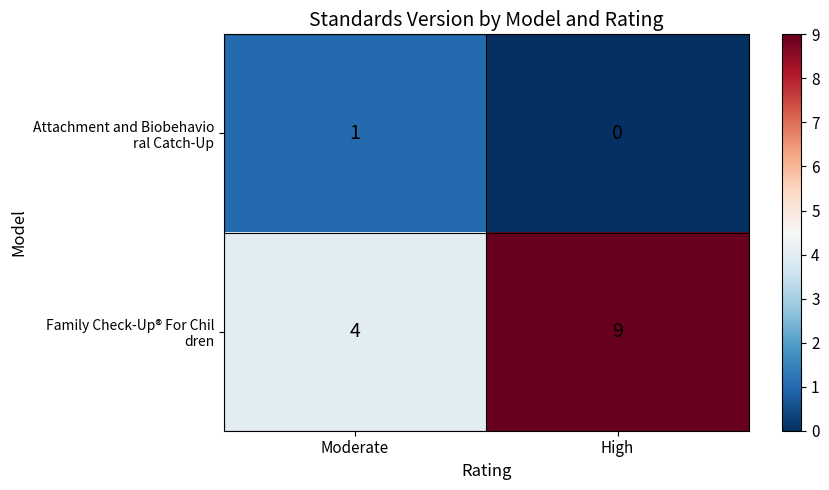

What is the difference between the highest and lowest values at Moderate?

3